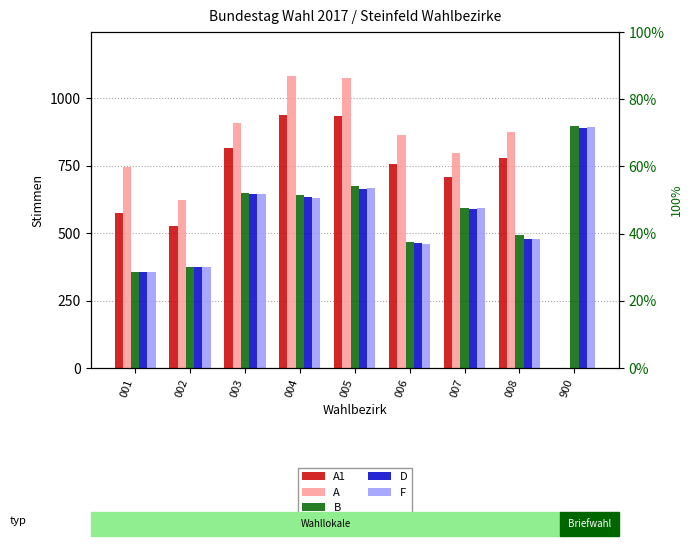

List the labels in order of D value, largest first.

900, 005, 003, 004, 007, 008, 006, 002, 001